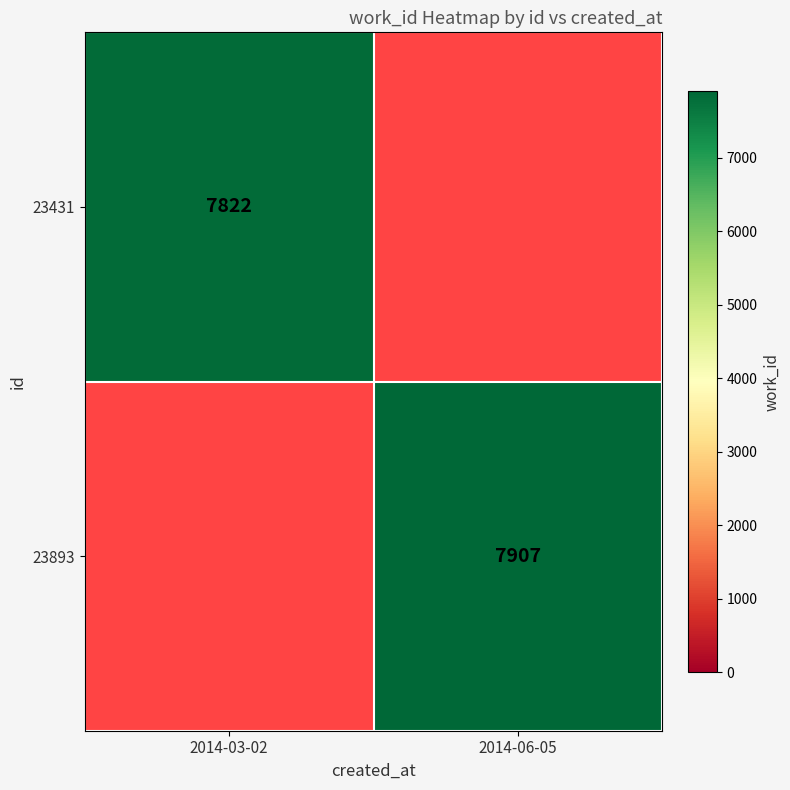

The value of 23893 at 2014-06-05 is 14033. True or false?

False